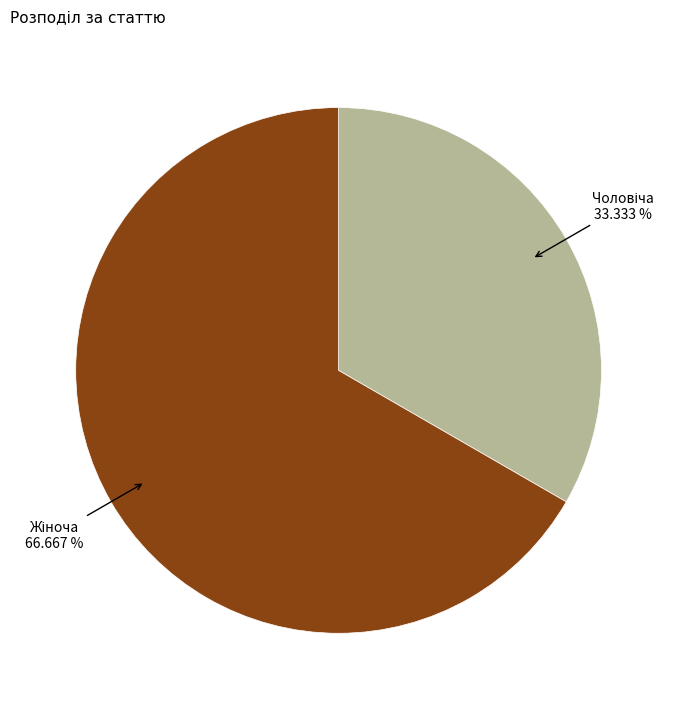

Does any single category account for the majority?

Yes